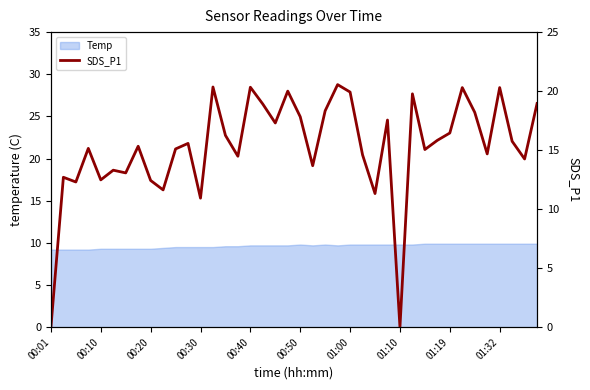

What is the minimum value for Temp?

9.2